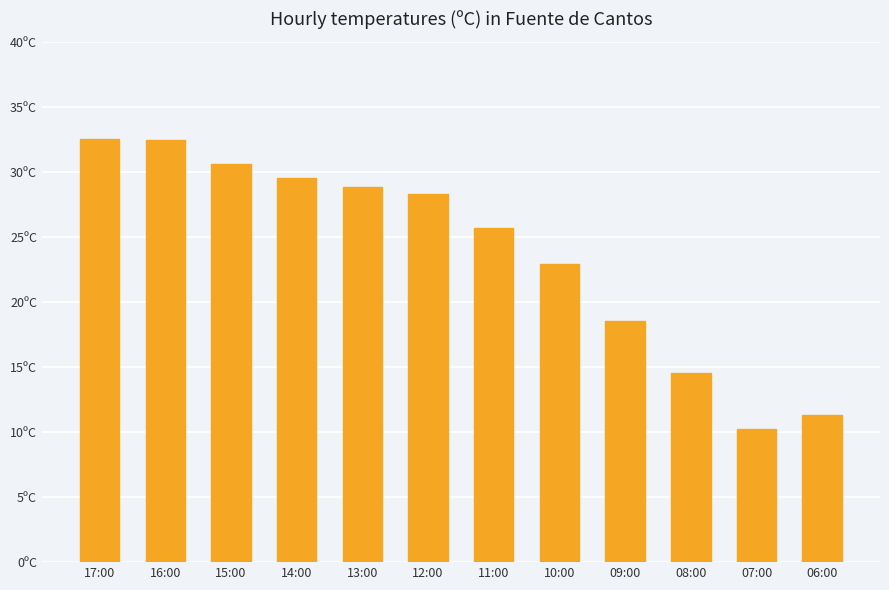

Are the bars horizontal?

No